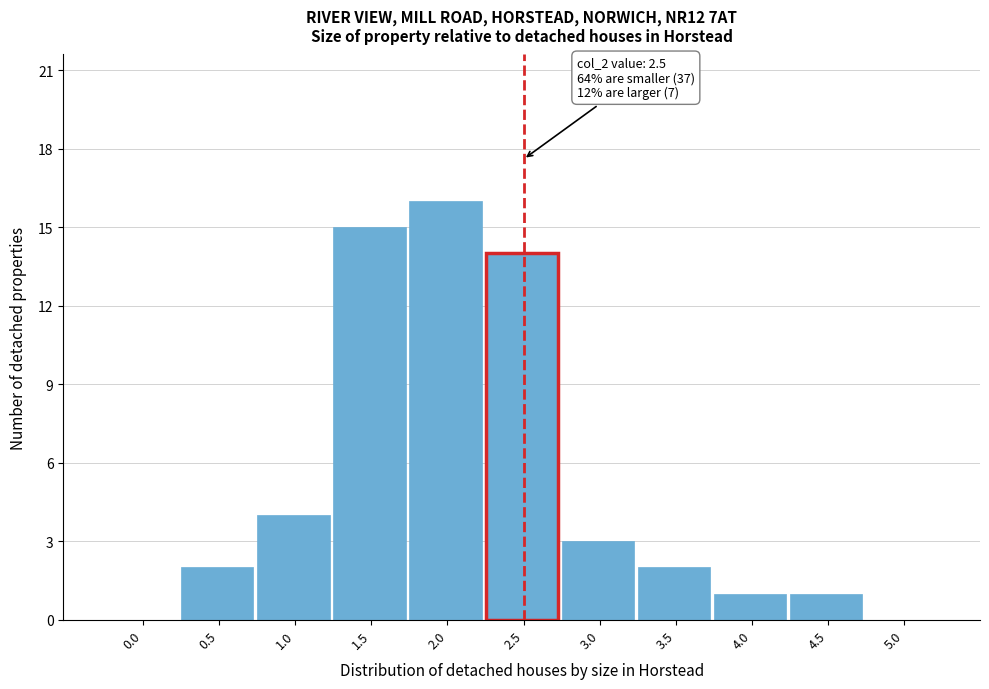

Reading right to left, what are all the values shown in this chart?

5.0=0	4.5=1	4.0=1	3.5=2	3.0=3	2.5=14	2.0=16	1.5=15	1.0=4	0.5=2	0.0=0